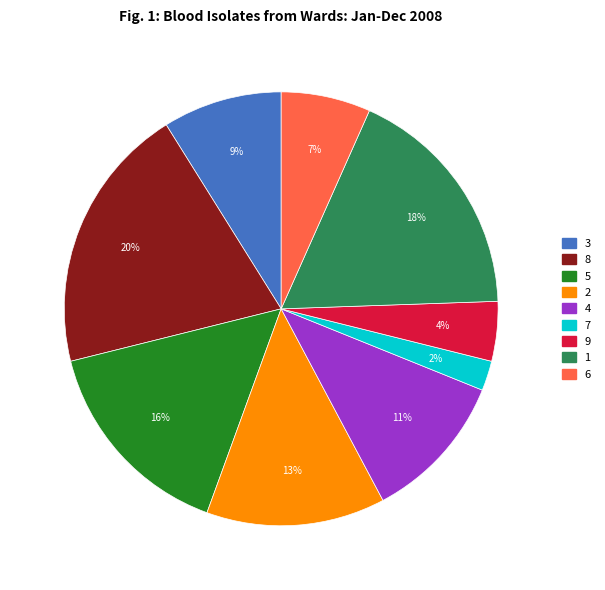

Count the number of slices in the pie.

9